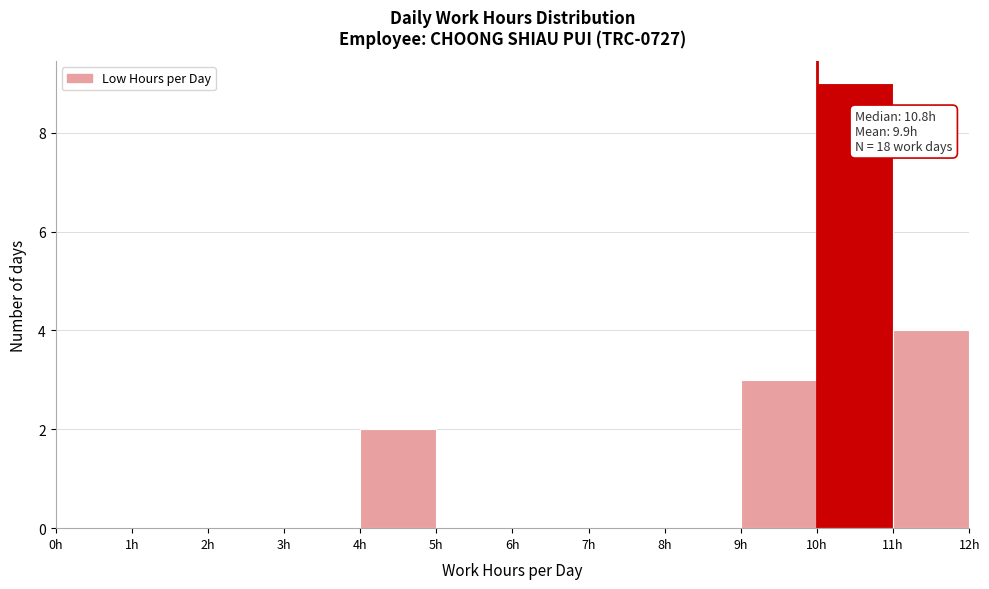

Over which range of the x-axis is the bar tallest?

10 to 11